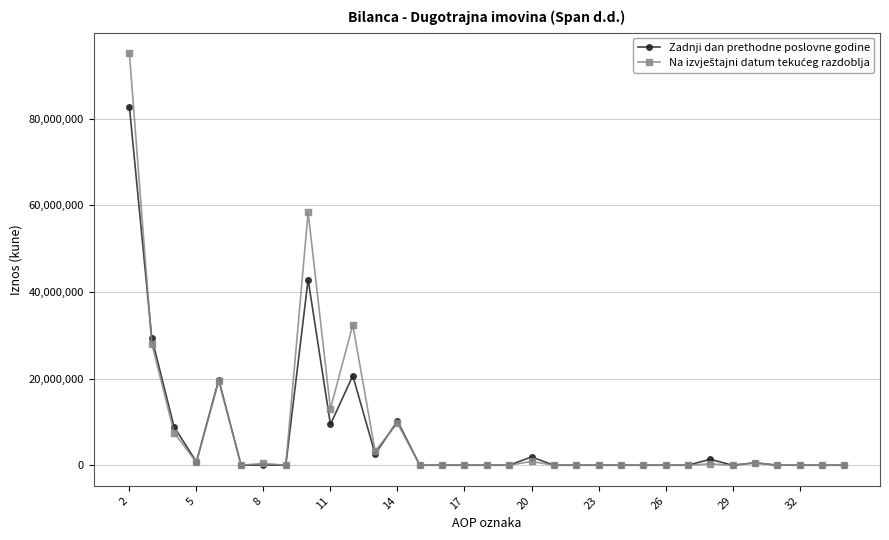

True or false: Zadnji dan prethodne poslovne godine has more than 1 interior local peaks.

True